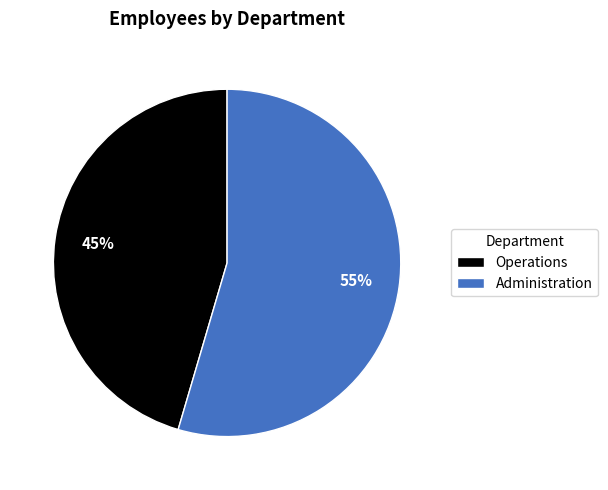

Is it true that Administration is 55% of the pie?

True